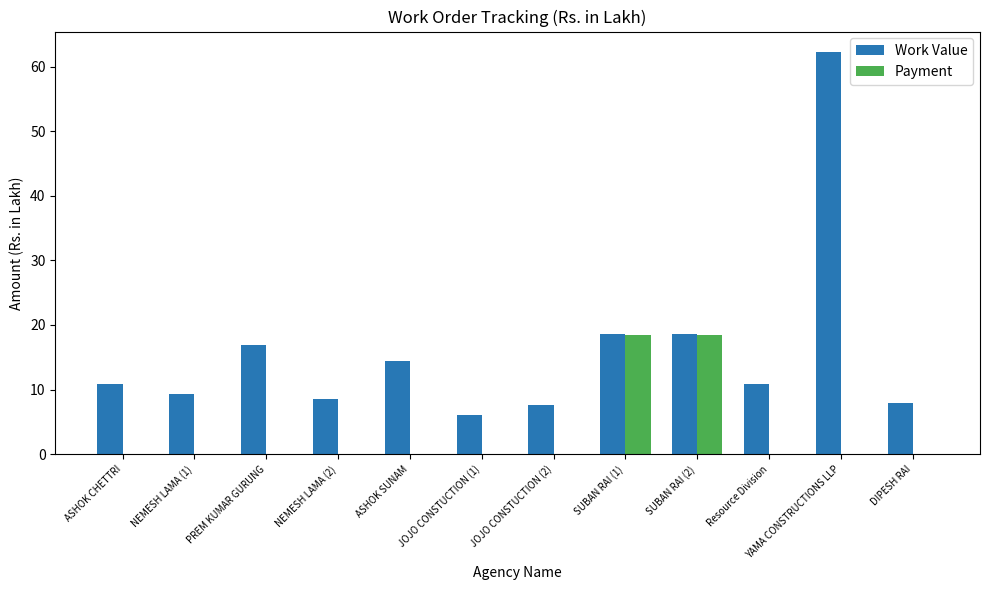

Count the number of categories in the chart.

12